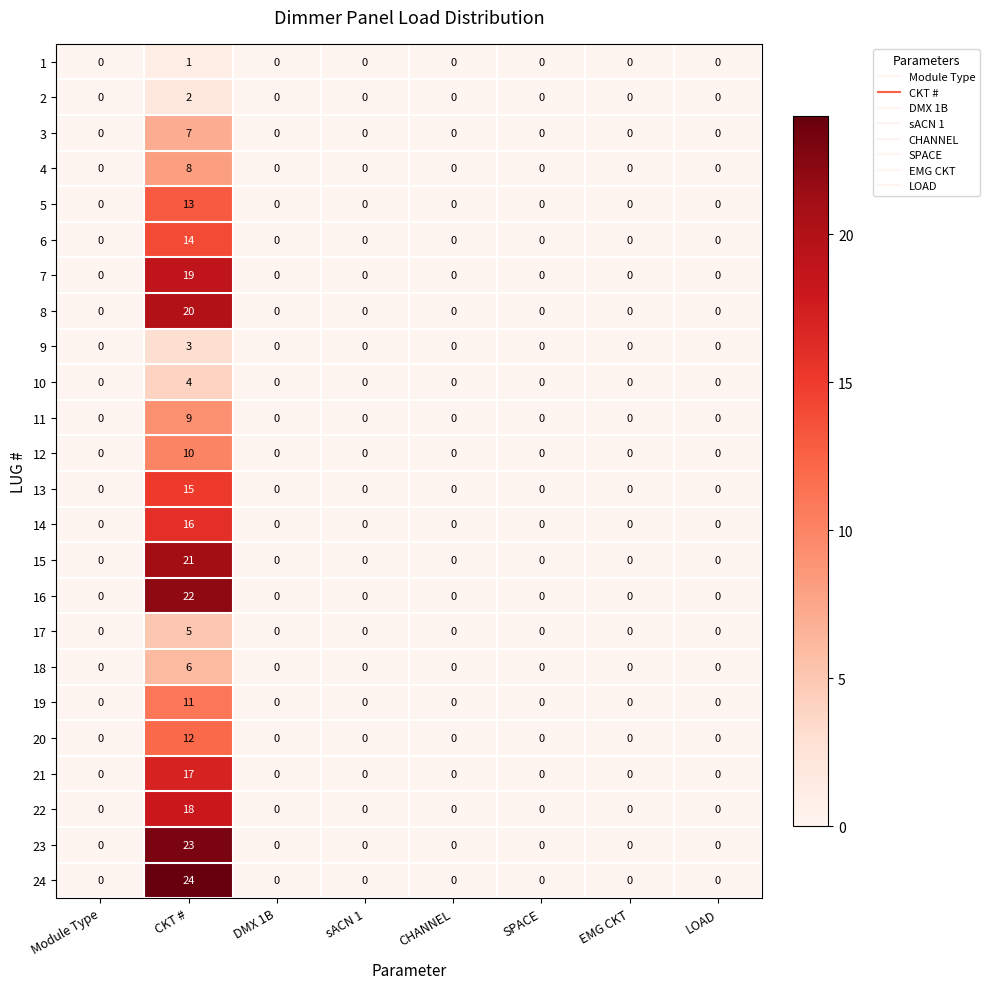

How many data points does each series have?

8